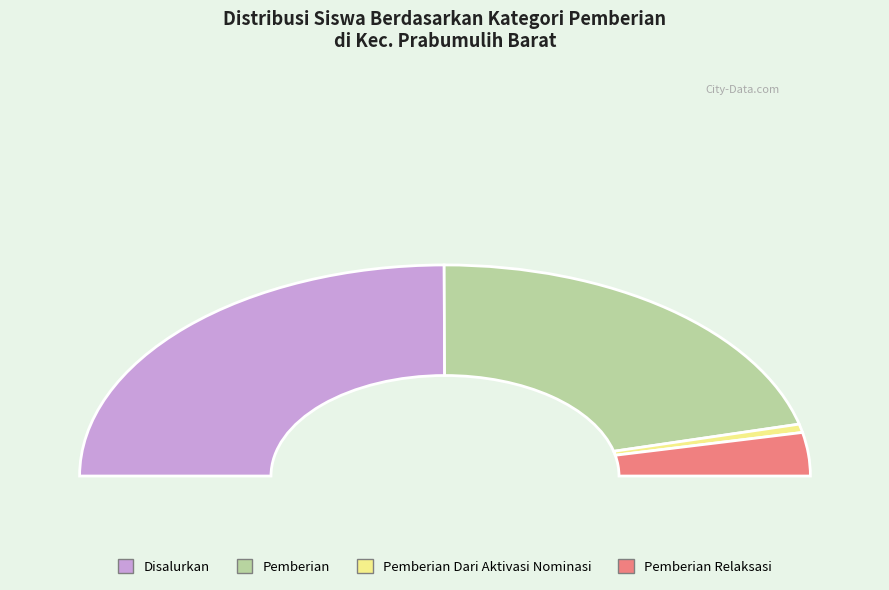

Is there a majority slice in this chart?

No